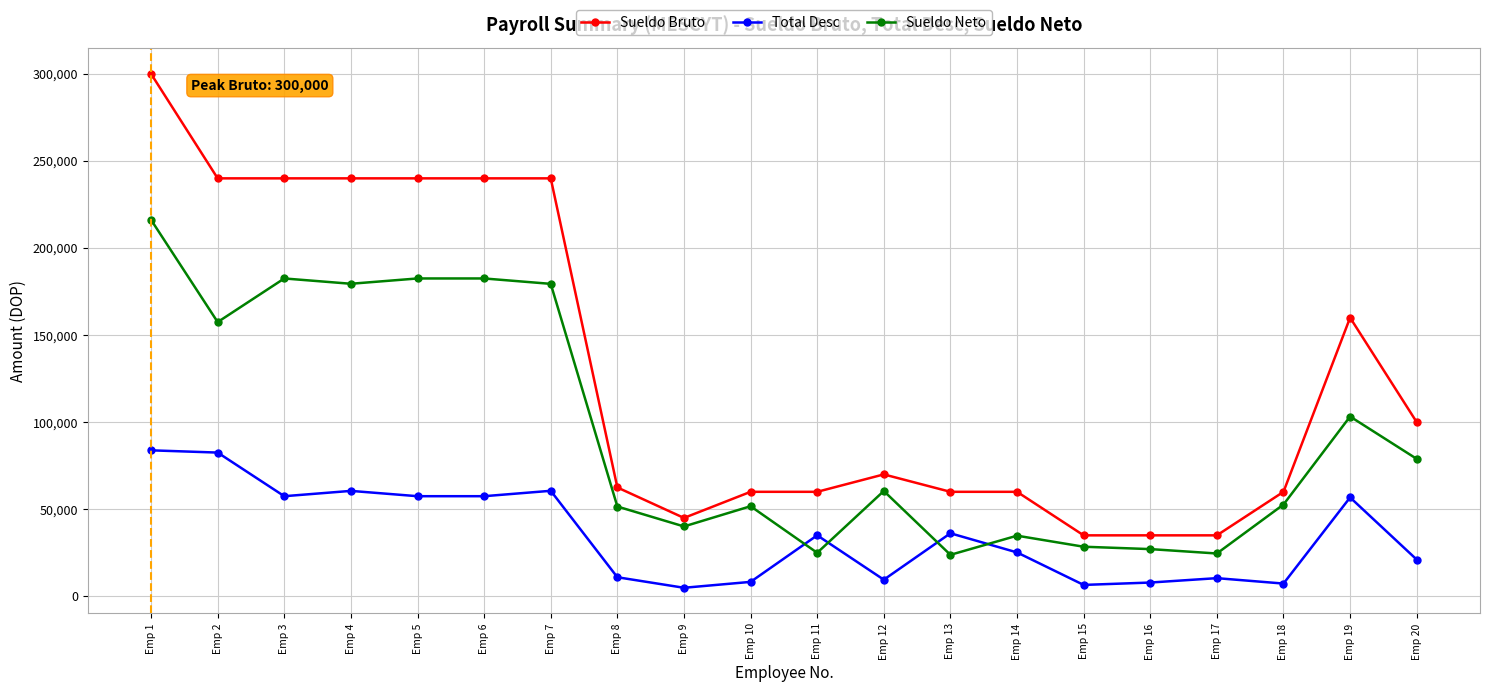

Where does the Sueldo Neto series first go above 60469?

Emp 1